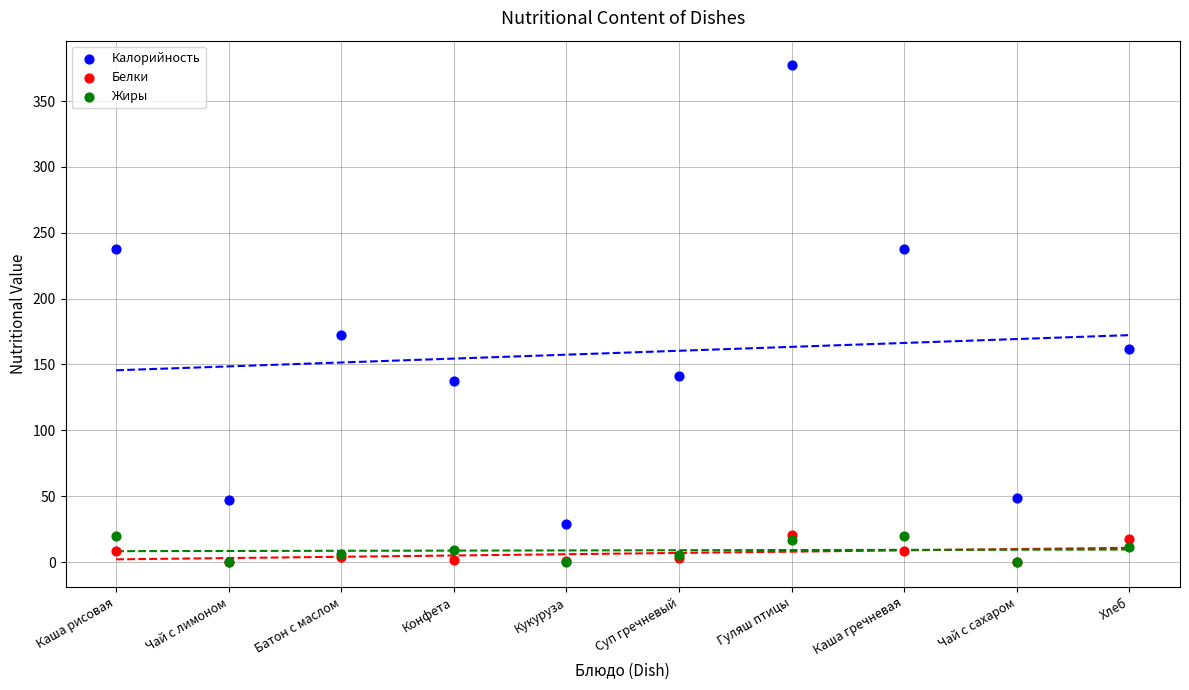

Across all series, what Y value is closest to 188?

172.3